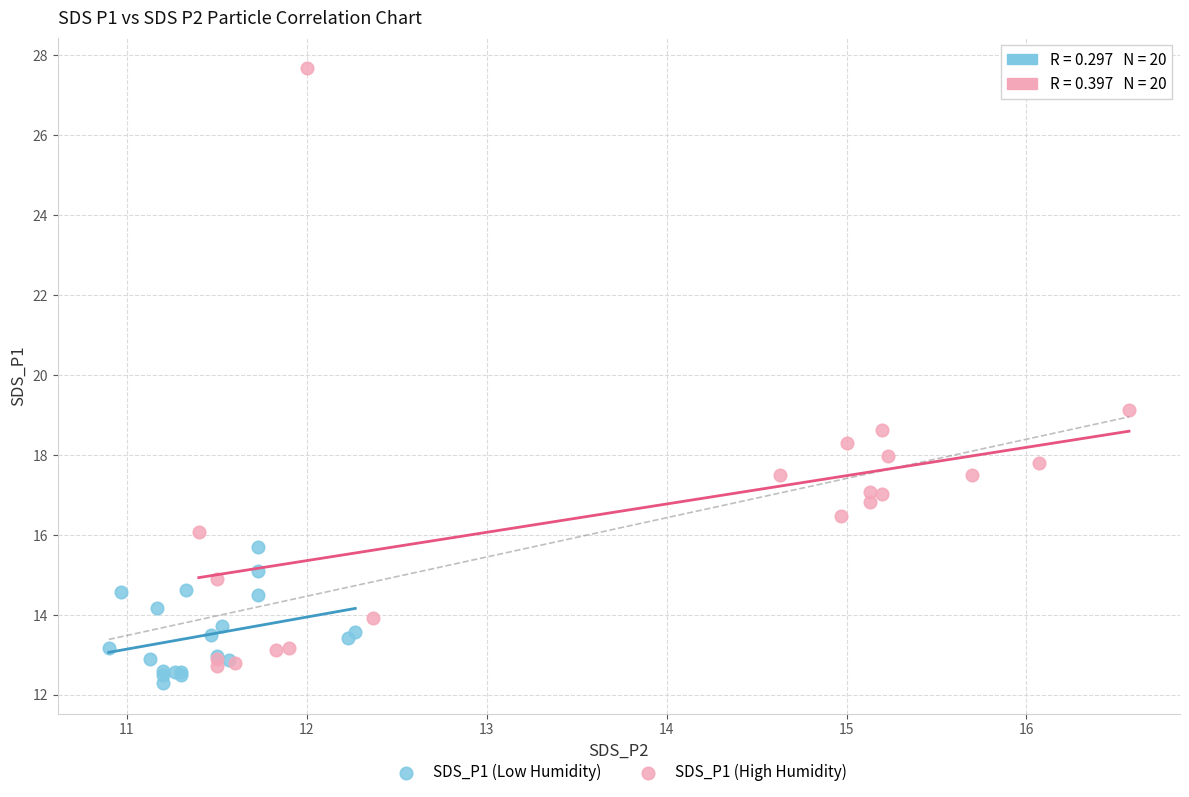

Which series has the largest Y range (max minus min)?

SDS_P1 (High Humidity)